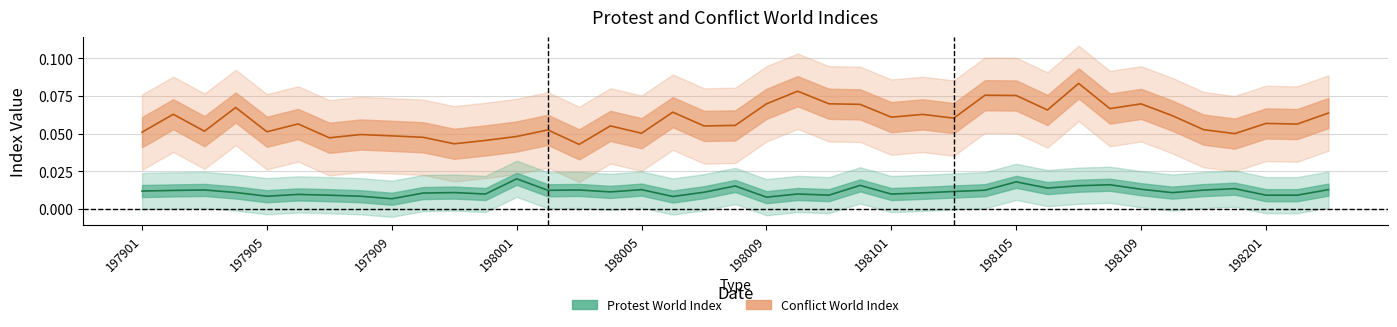

Which series has the widest spread of values?

Conflict World Index